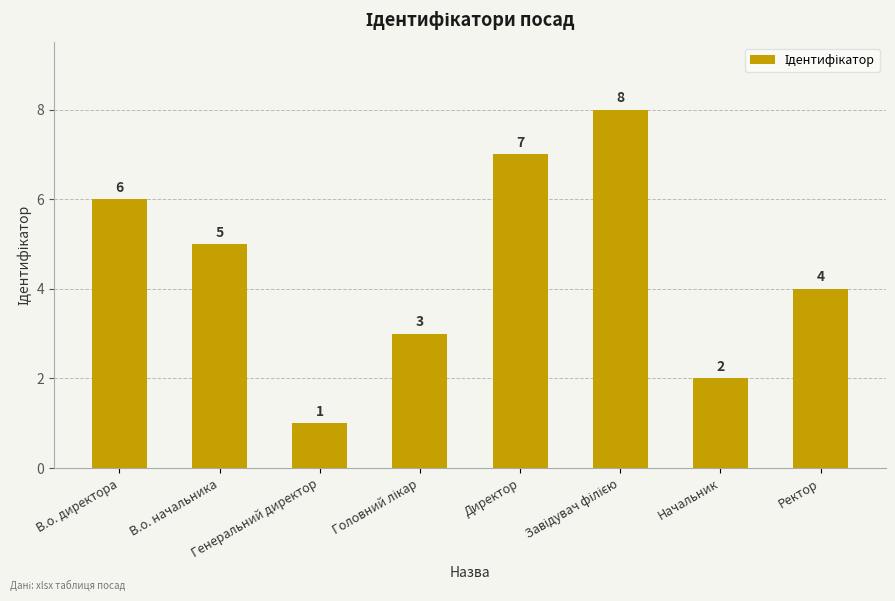

What is the change in value from В.о. директора to Начальник?

-4